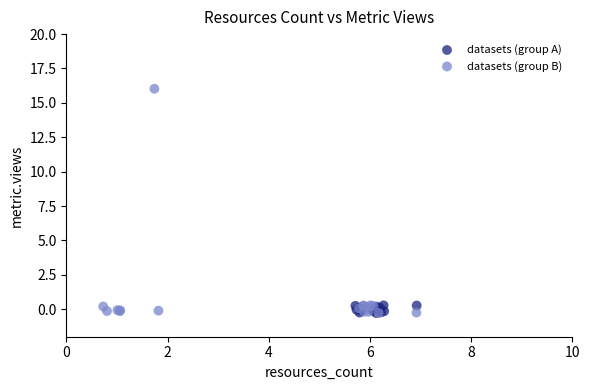

What are all the series names shown in the legend?

datasets (group A), datasets (group B)